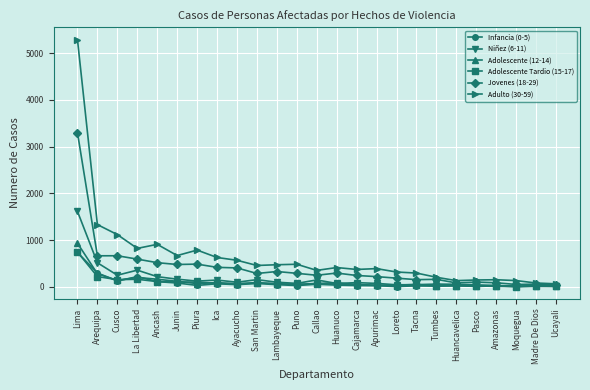

True or false: Infancia (0-5) and Adulto (30-59) cross at least once.

False